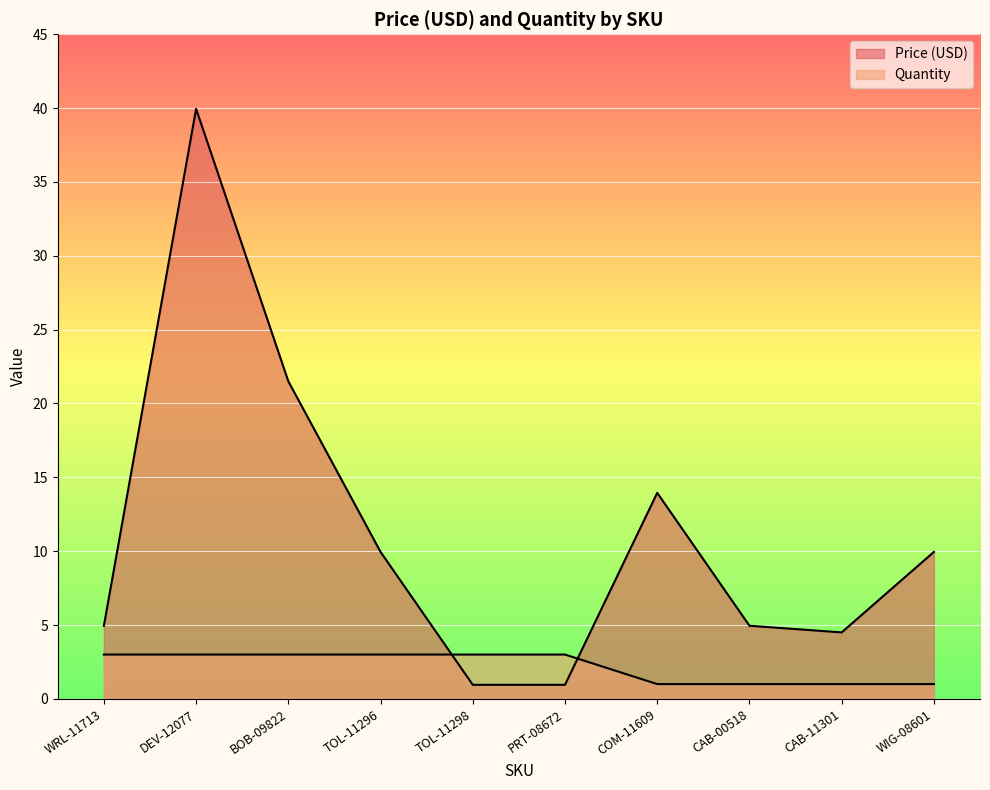

What is the label of the 5th point from the right?

PRT-08672